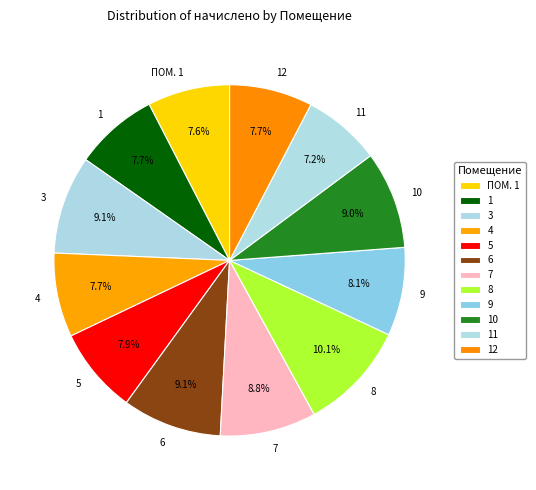

To the nearest percent, what is the average slice percentage?

8%